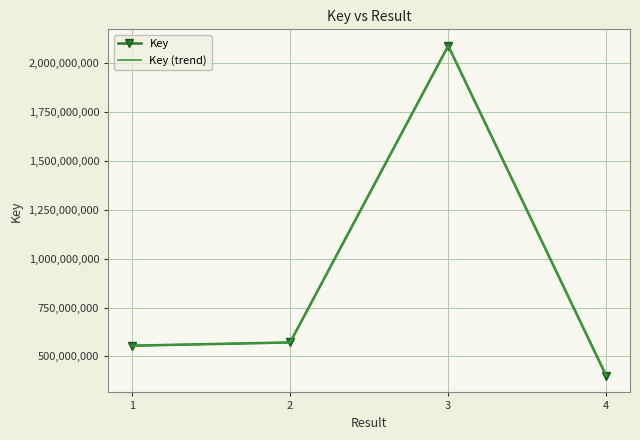

What is the sum of all Key values?

3615862058.0